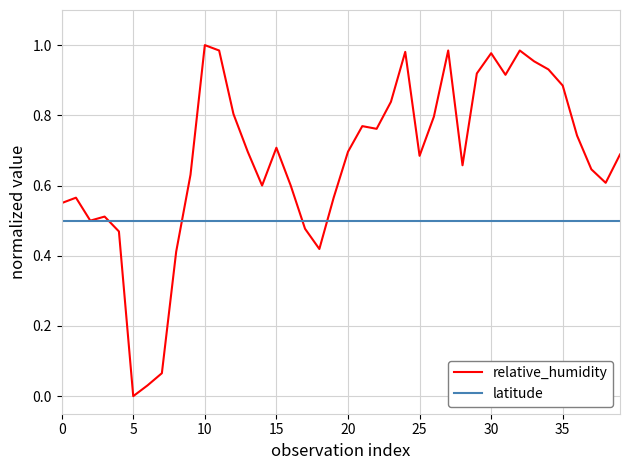

Which series has the largest total across all categories?

relative_humidity